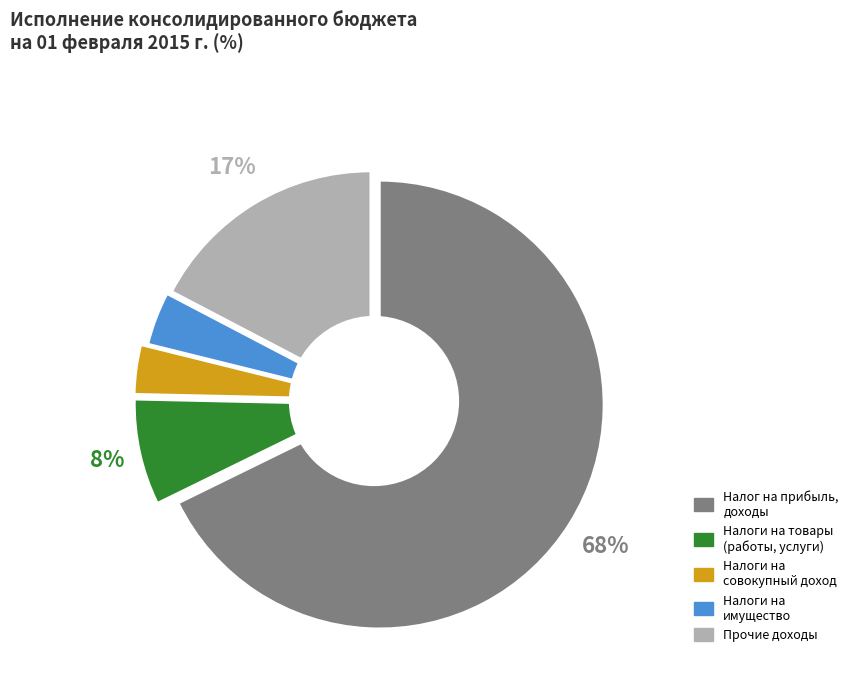

Rank the categories by value from highest to lowest.

НАЛОГИ НА ПРИБЫЛЬ, ДОХОДЫ, НАЛОГОВЫЕ И НЕНАЛОГОВЫЕ ДОХОДЫ (прочие), НАЛОГИ НА ТОВАРЫ (РАБОТЫ, УСЛУГИ), НАЛОГИ НА ИМУЩЕСТВО, НАЛОГИ НА СОВОКУПНЫЙ ДОХОД